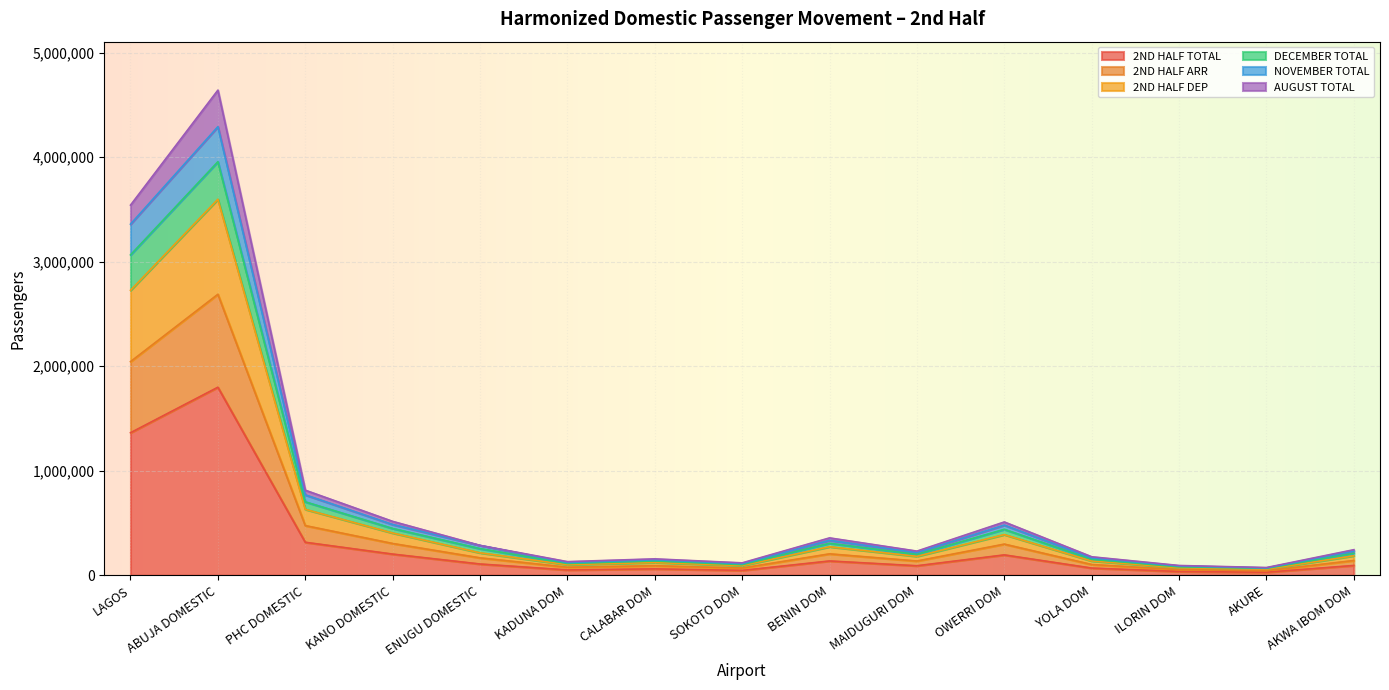

What is the smallest value displayed?

28614